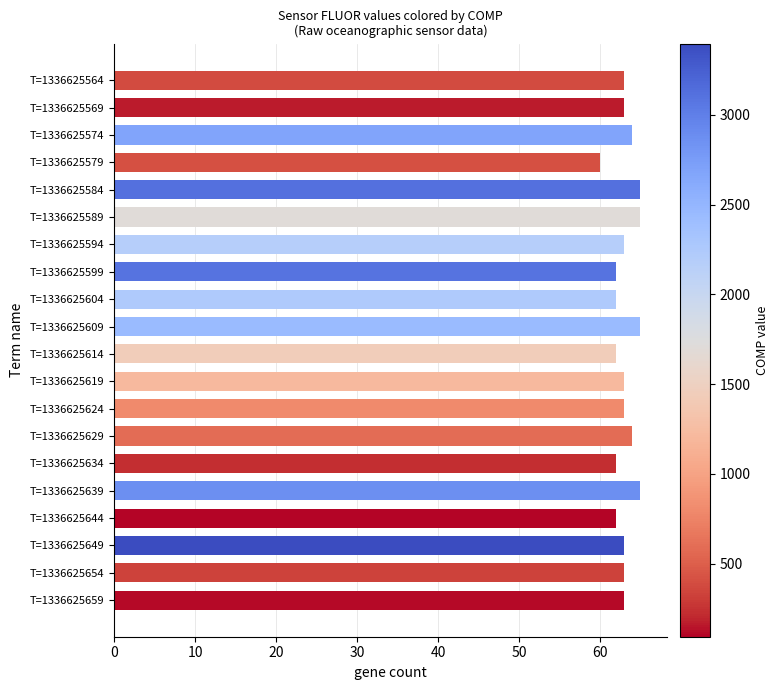

What is the value of the 1st bar from the top?

63